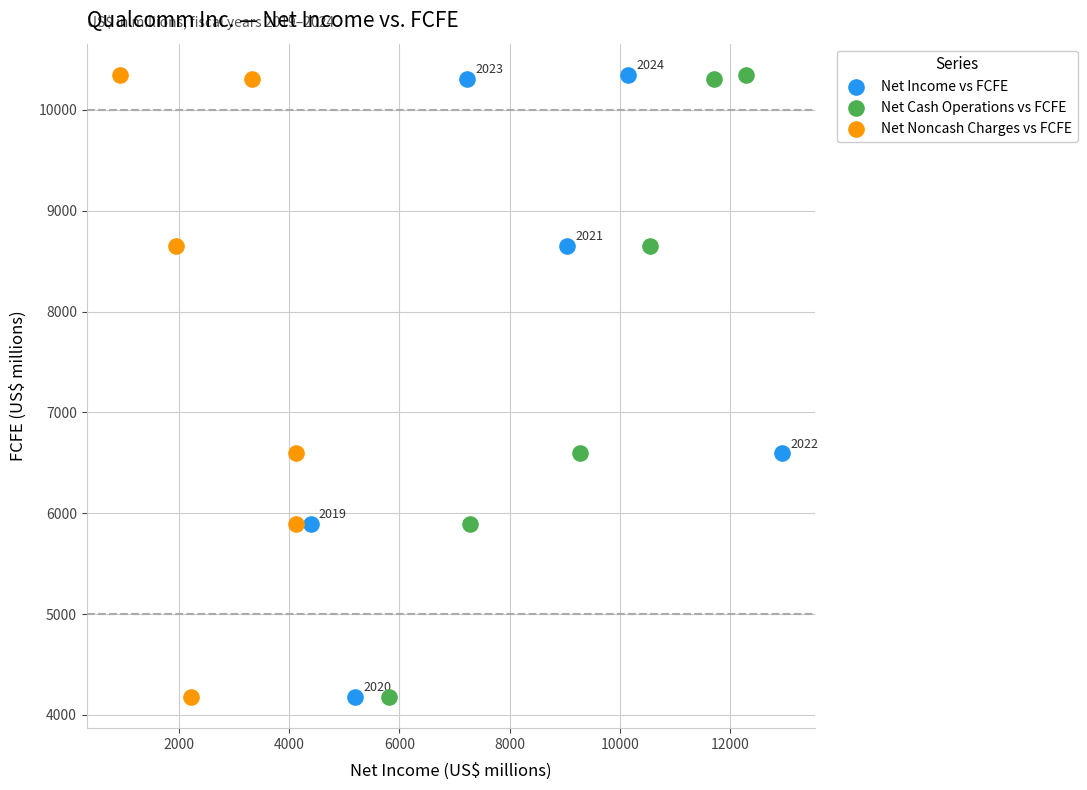

What are all the series names shown in the legend?

Net Income vs FCFE, Net Cash Operations vs FCFE, Net Noncash Charges vs FCFE